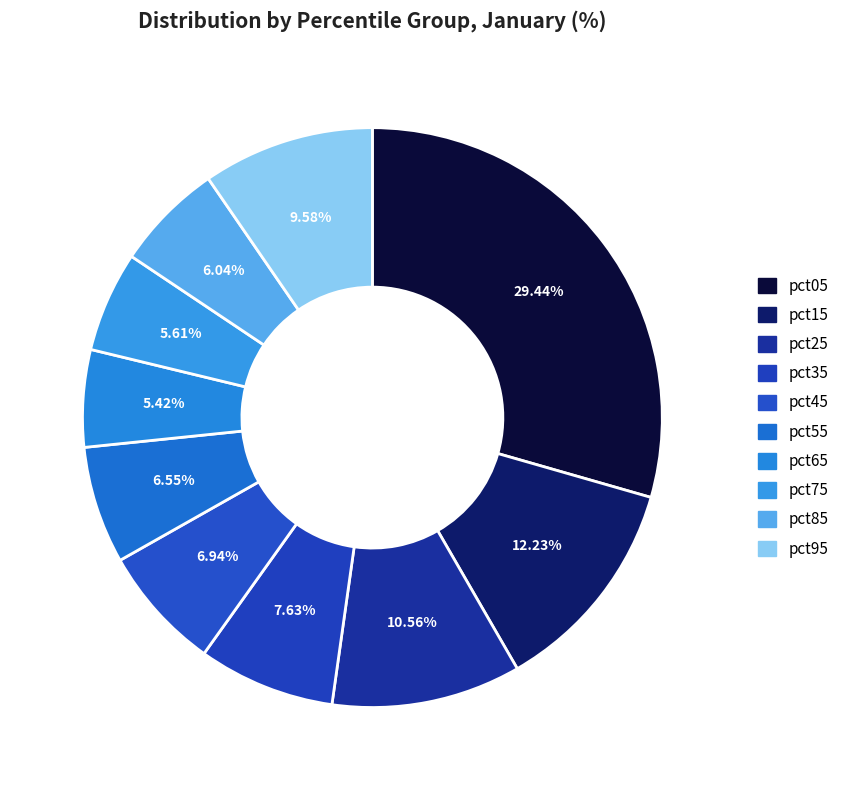

To the nearest percent, what percentage of the pie is pct15?

12%